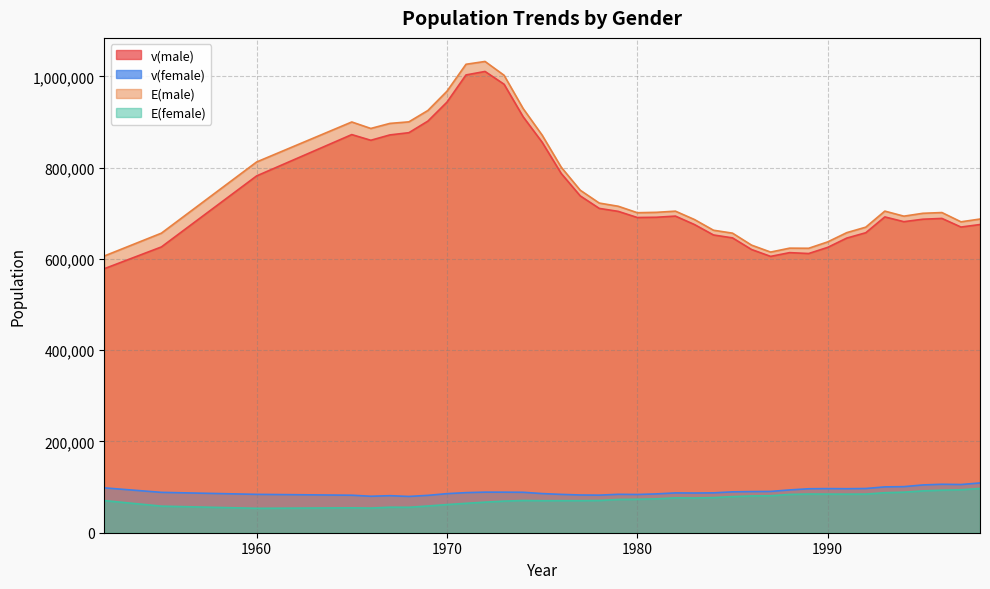

What is the approximate value of v(male) at 1960?

782021